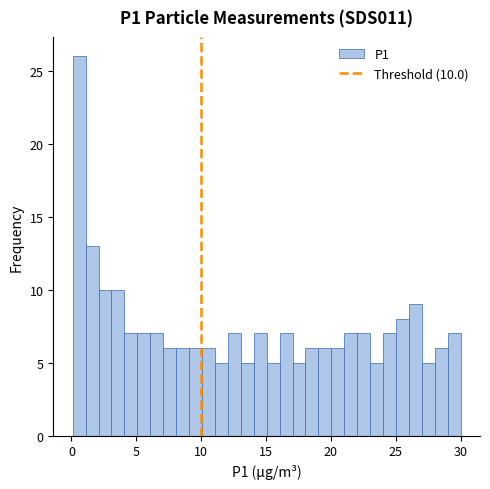

Around what value on the x-axis is the tallest bar? Give the approximate position of its centre, as read against the axis.

0.5